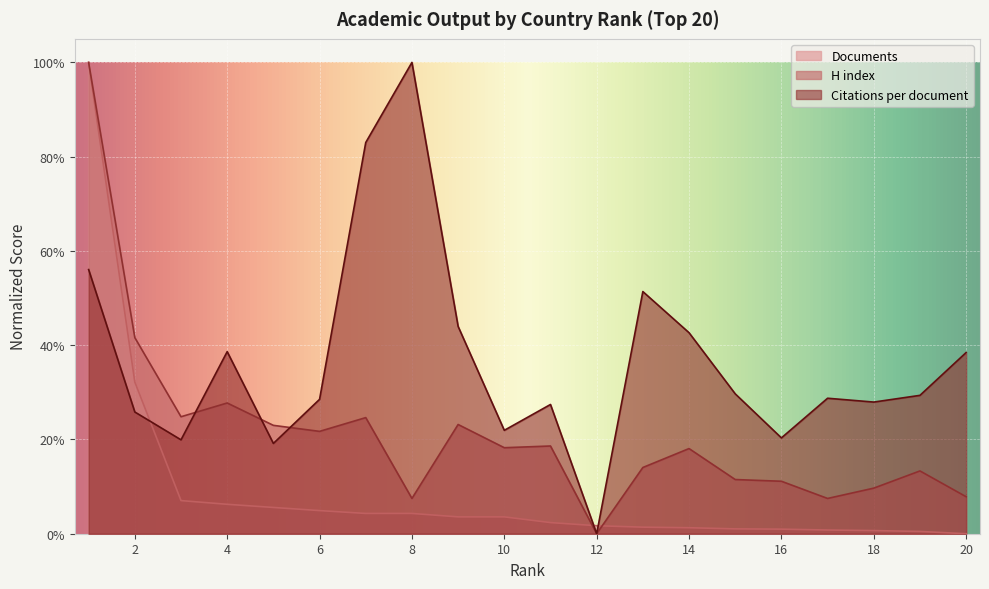

Reading right to left, extract all data points from this chart.

Citations per document: 0.4	0.3	0.3	0.3	0.2	0.3	0.4	0.5	0.0	0.3	0.2	0.4	1.0	0.8	0.3	0.2	0.4	0.2	0.3	0.6
H index: 0.1	0.1	0.1	0.1	0.1	0.1	0.2	0.1	0.0	0.2	0.2	0.2	0.1	0.2	0.2	0.2	0.3	0.2	0.4	1.0
Documents: 0.0	0.0	0.0	0.0	0.0	0.0	0.0	0.0	0.0	0.0	0.0	0.0	0.0	0.0	0.0	0.1	0.1	0.1	0.3	1.0